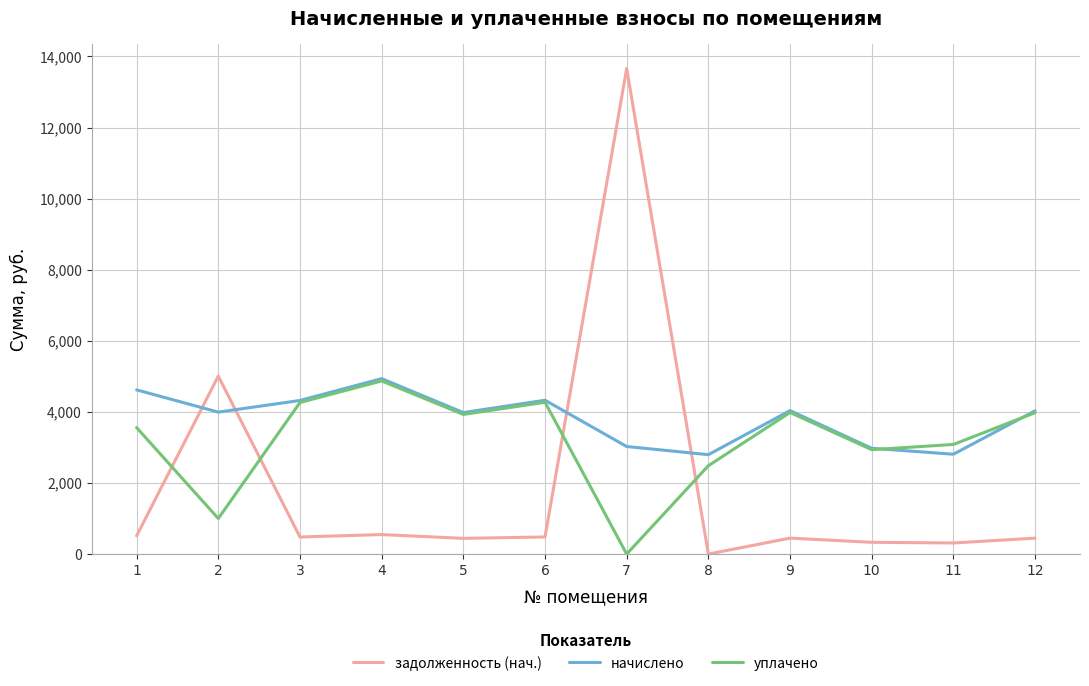

Does the chart display data point markers on the line(s)?

No